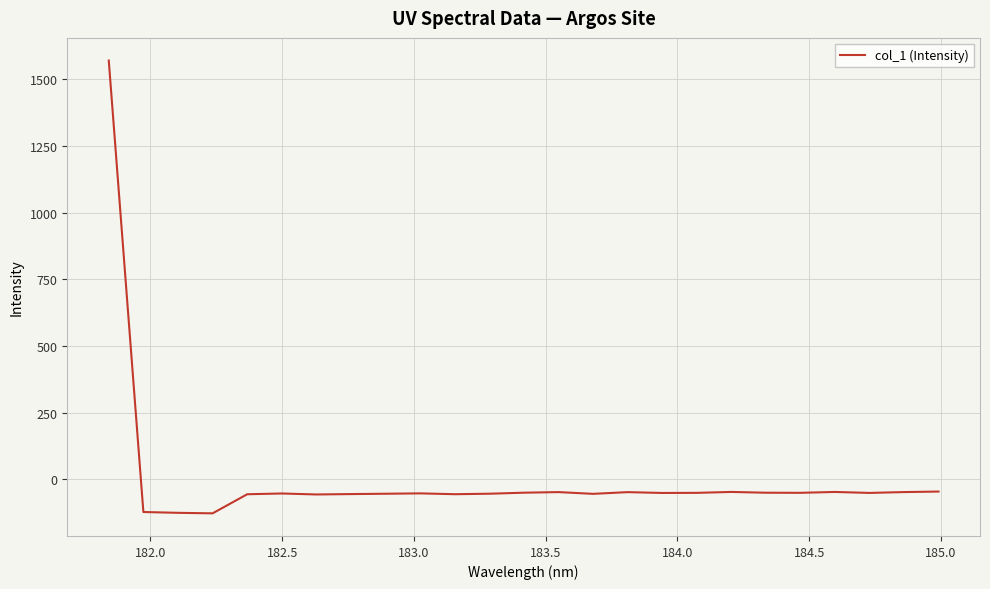

What is the difference between the maximum and minimum values?

1697.9